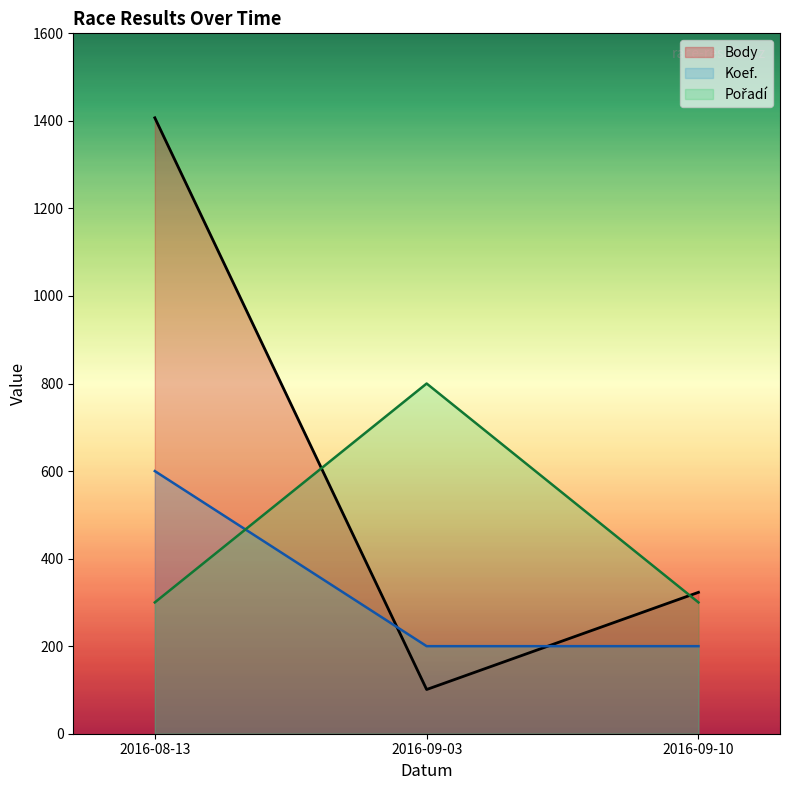

At which label does Body first exceed 323?

2016-08-13